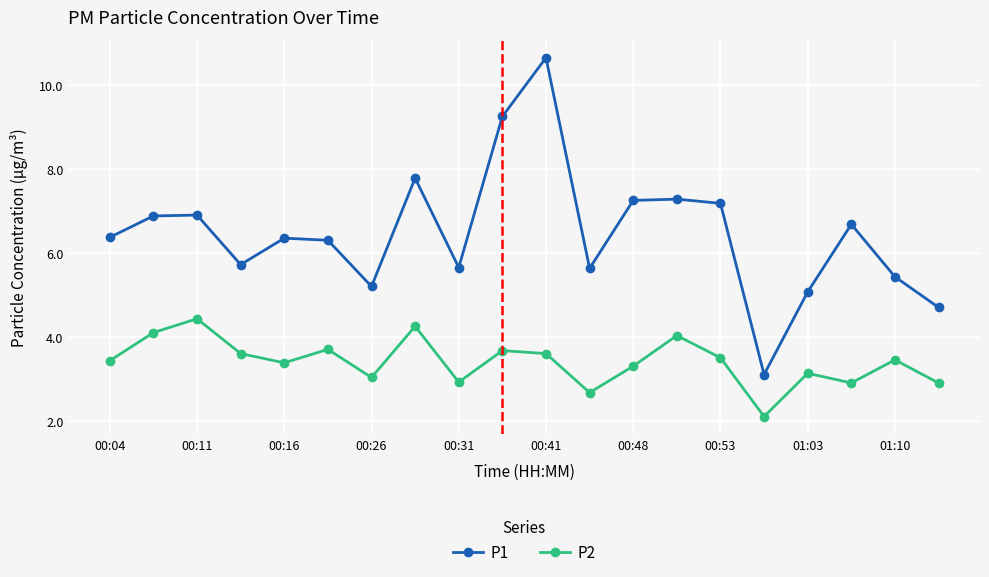

What is the average value of the P1 series?

6.5